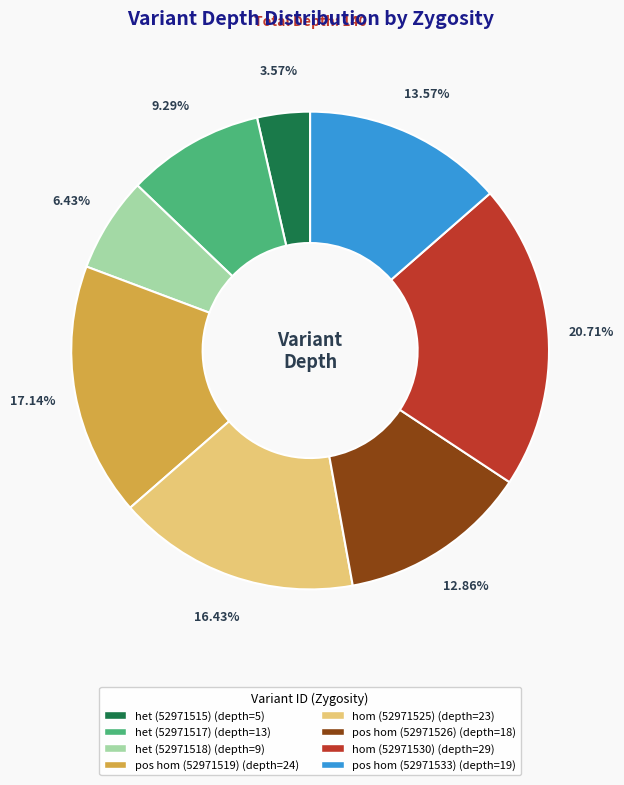

Combined, do pos hom (52971526) (depth=18) and pos hom (52971533) (depth=19) account for over 50%?

No